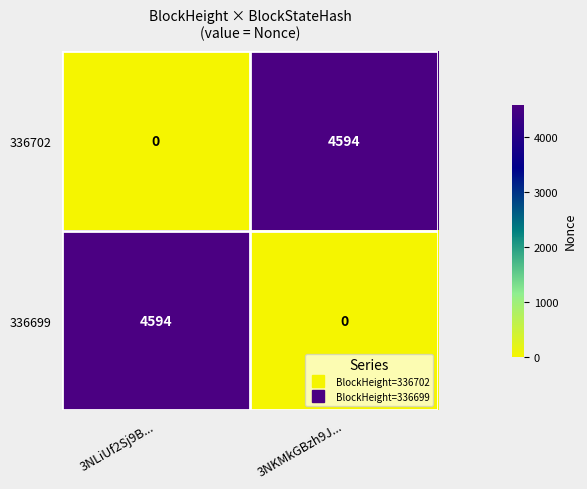

Reading left to right, transcribe all the data shown in this chart.

336702: 0	4594
336699: 4594	0